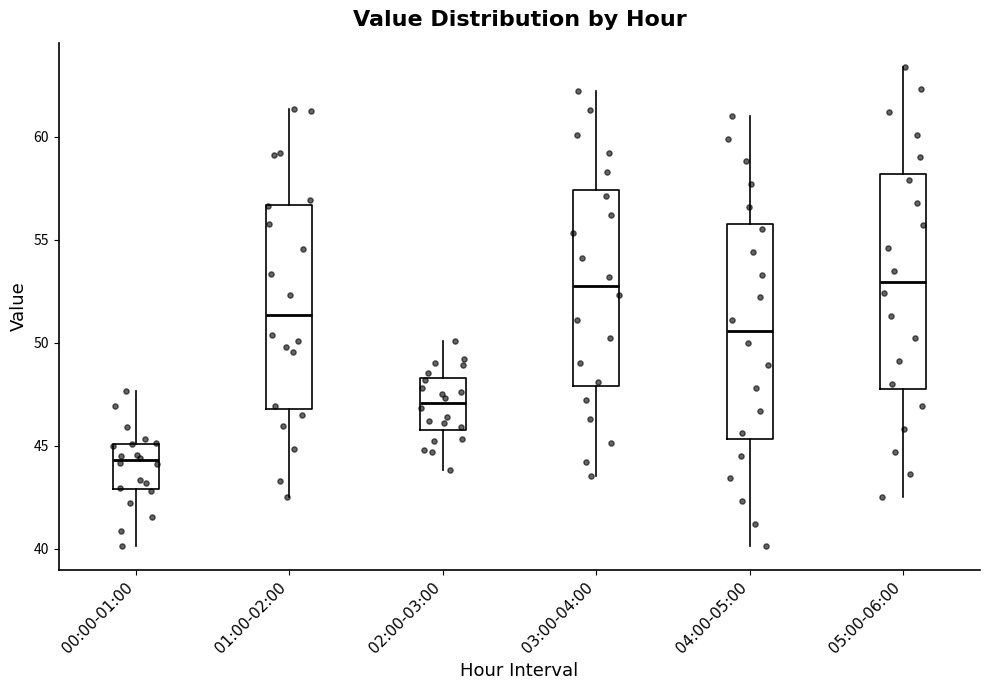

Reading left to right, transcribe this box plot: for each box, give where its median line is, the range the box spans, and where its two whiskers end, as read against the y-axis. The values are not printed on the chart, so give them approximately, as read against the axis.

00:00-01:00: median 44.5, box 43.0 to 45.0, whiskers 40.0 to 47.5
01:00-02:00: median 51.5, box 47.0 to 56.5, whiskers 42.5 to 61.5
02:00-03:00: median 47.0, box 46.0 to 48.5, whiskers 44.0 to 50.0
03:00-04:00: median 53.0, box 48.0 to 57.5, whiskers 43.5 to 62.0
04:00-05:00: median 50.5, box 45.5 to 56.0, whiskers 40.0 to 61.0
05:00-06:00: median 53.0, box 47.5 to 58.0, whiskers 42.5 to 63.5